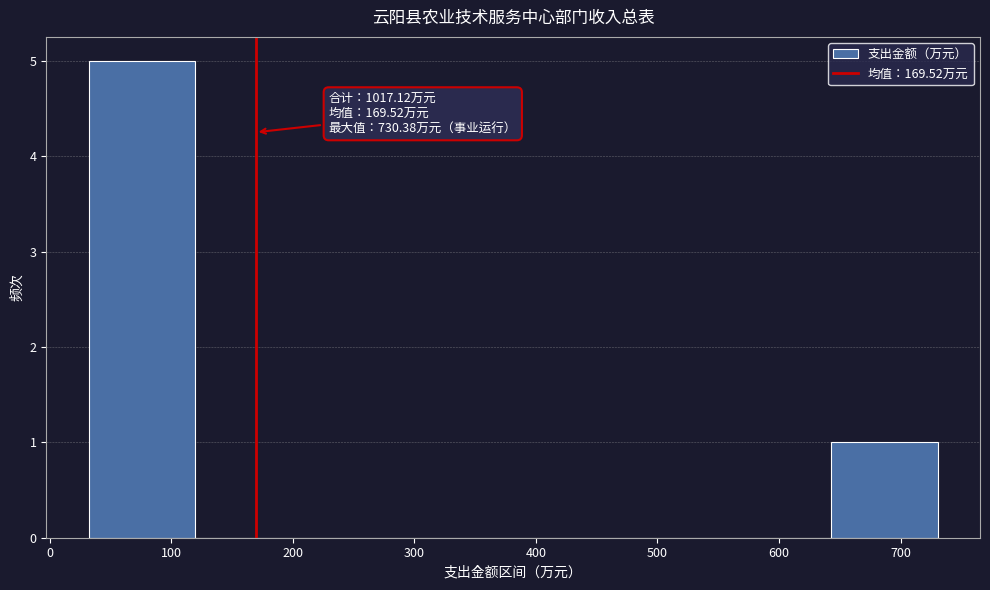

Which range on the x-axis has the tallest bar?

30 to 120